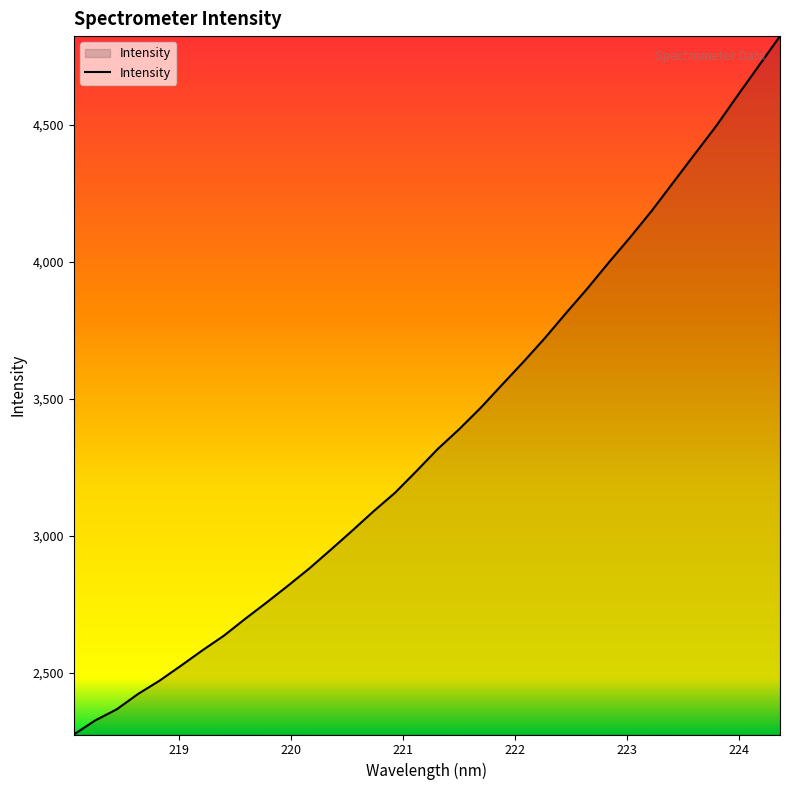

Reading right to left, transcribe all the data shown in this chart.

4824.4	4715.2	4605.8	4494.6	4392.6	4289.6	4186.6	4090.6	3998.7	3903.8	3813.7	3721.5	3634.9	3551.4	3466.9	3389.3	3317.1	3236.0	3156.9	3089.6	3018.4	2949.0	2880.8	2817.6	2756.1	2696.4	2634.6	2581.2	2525.2	2470.5	2422.1	2365.9	2325.4	2274.0